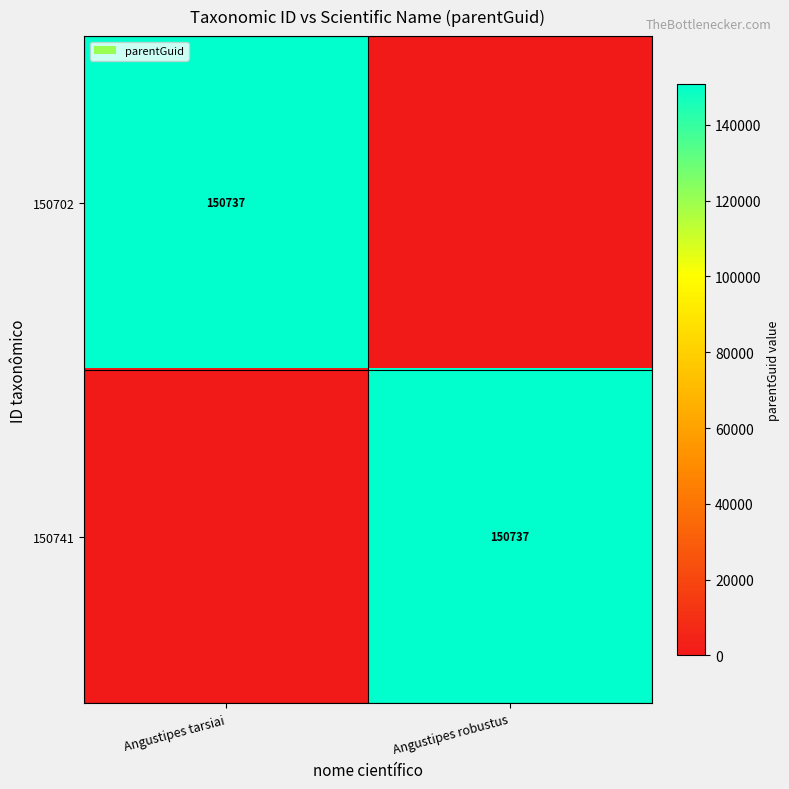

The value of 150702 at Angustipes tarsiai is 46167. True or false?

False